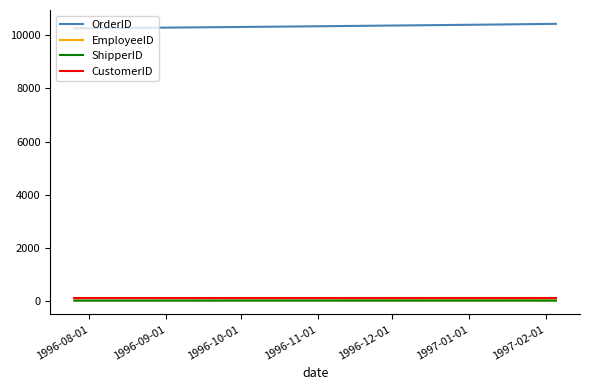

Which series has the largest total across all categories?

OrderID